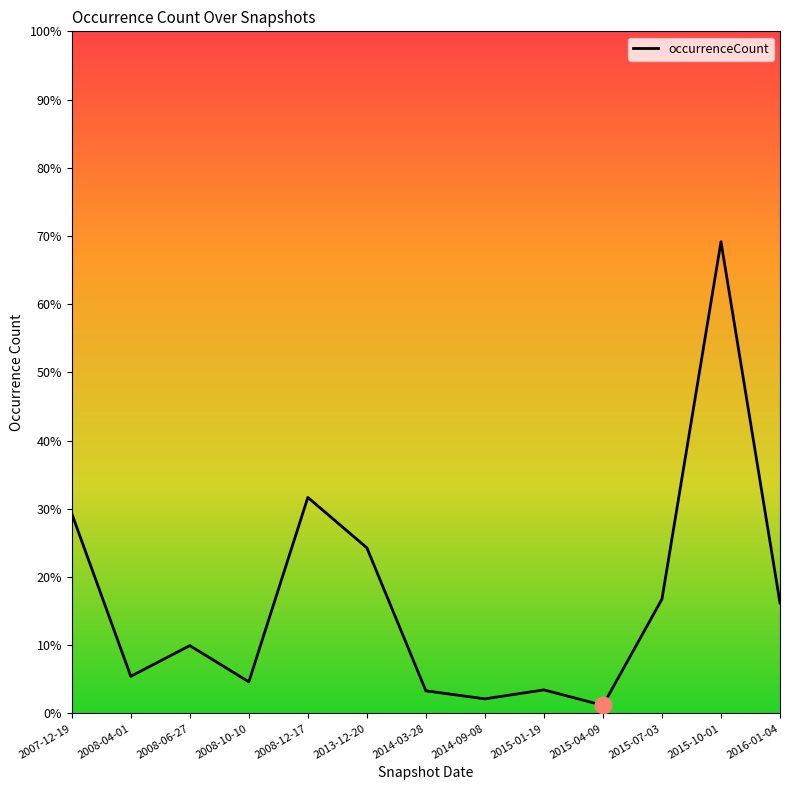

Reading left to right, what are all the values shown in this chart?

10255.7	1907.8	3484.0	1624.0	11086.0	8500.5	1163.5	751.0	1211.7	416.5	5867.6	24206.5	5669.0